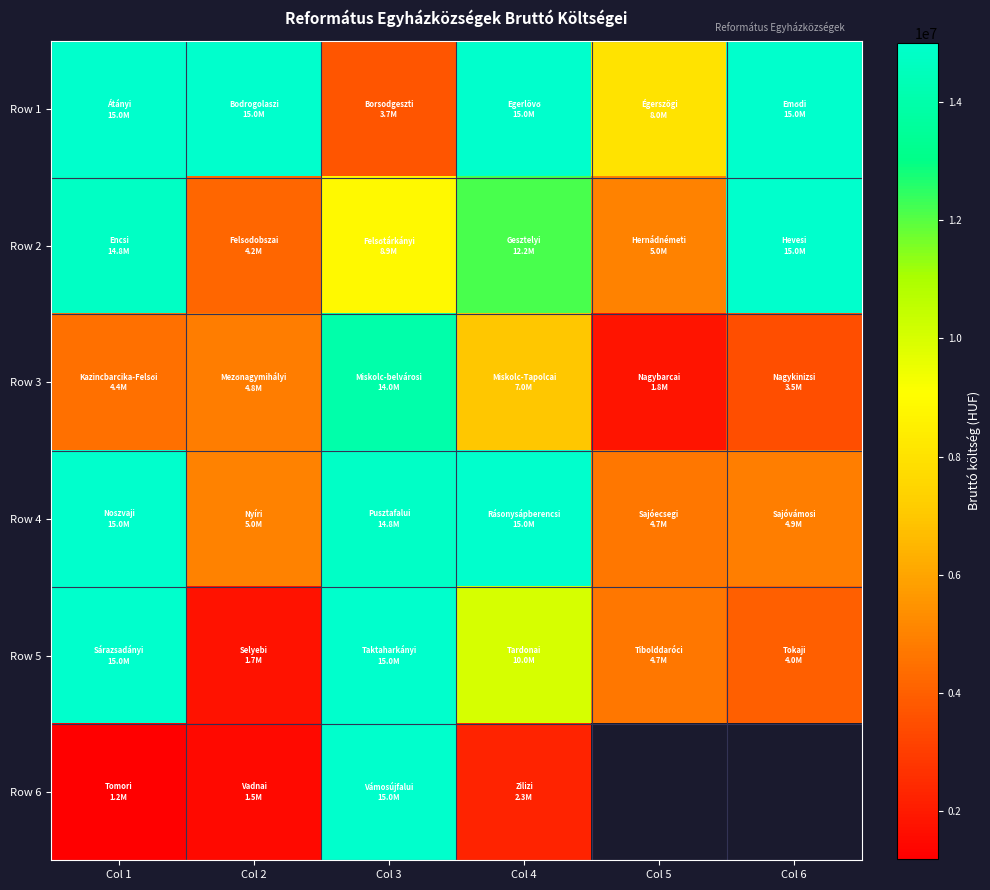

At how many categories does at least one series exceed 6385141?

6